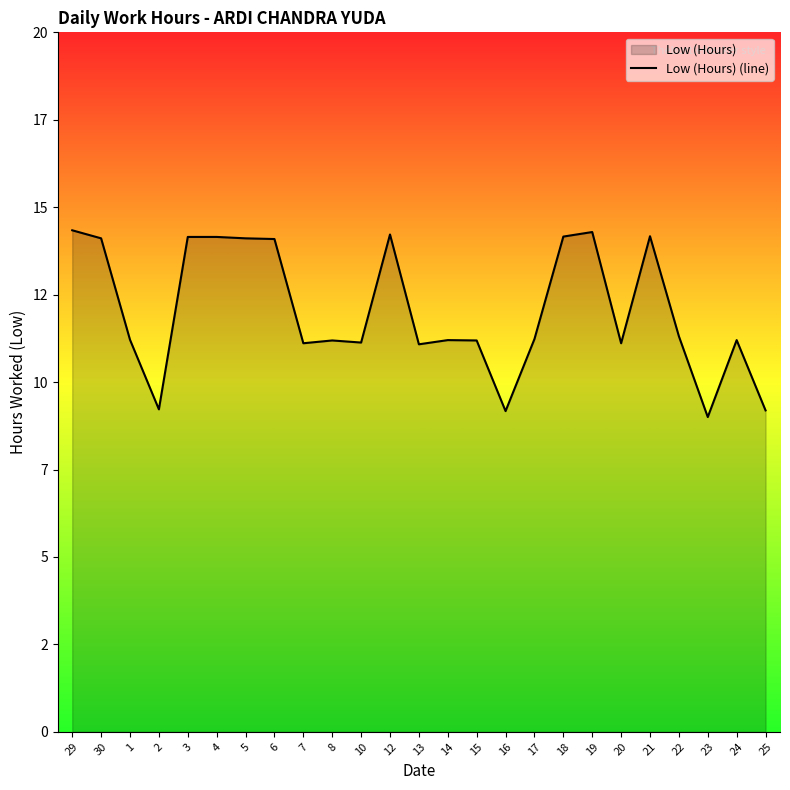

Rank the categories by value from lowest to highest.

23, 16, 25, 2, 13, 7, 20, 10, 8, 15, 14, 24, 1, 17, 22, 6, 30, 5, 3, 4, 18, 21, 12, 19, 29